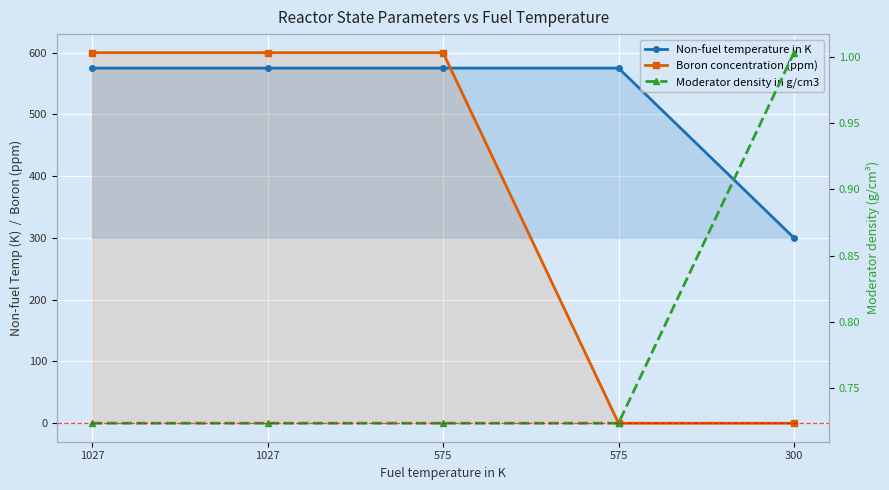

What is the value of the Moderator density in g/cm3 point at the 5th from the left?

1.0